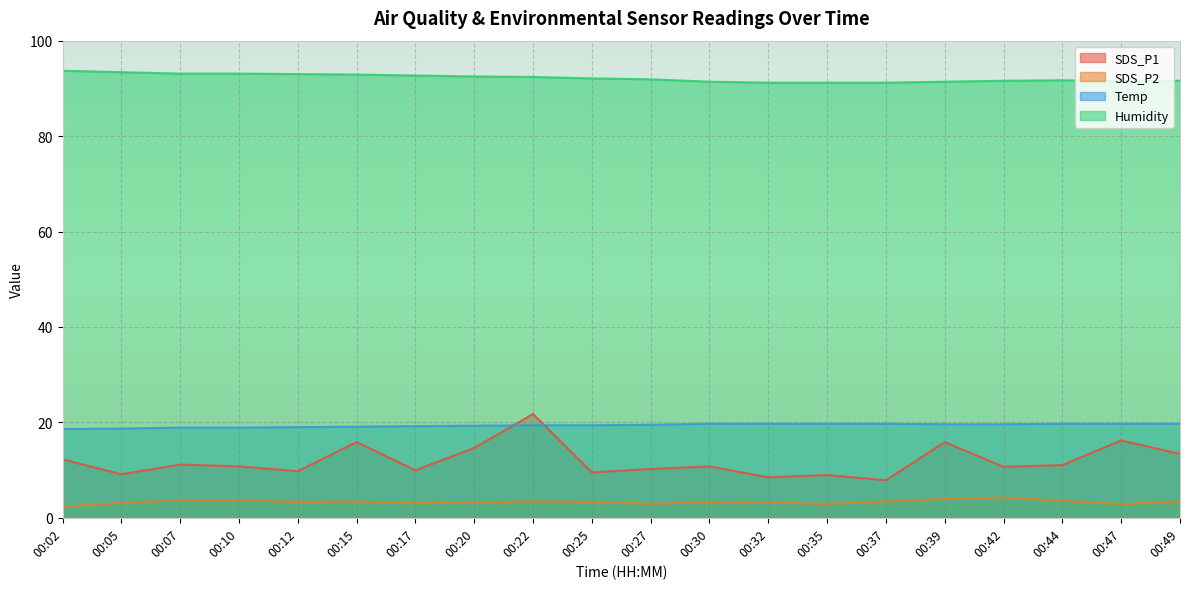

Is the value of Temp at 00:10 greater than the value of Humidity at 00:39?

No